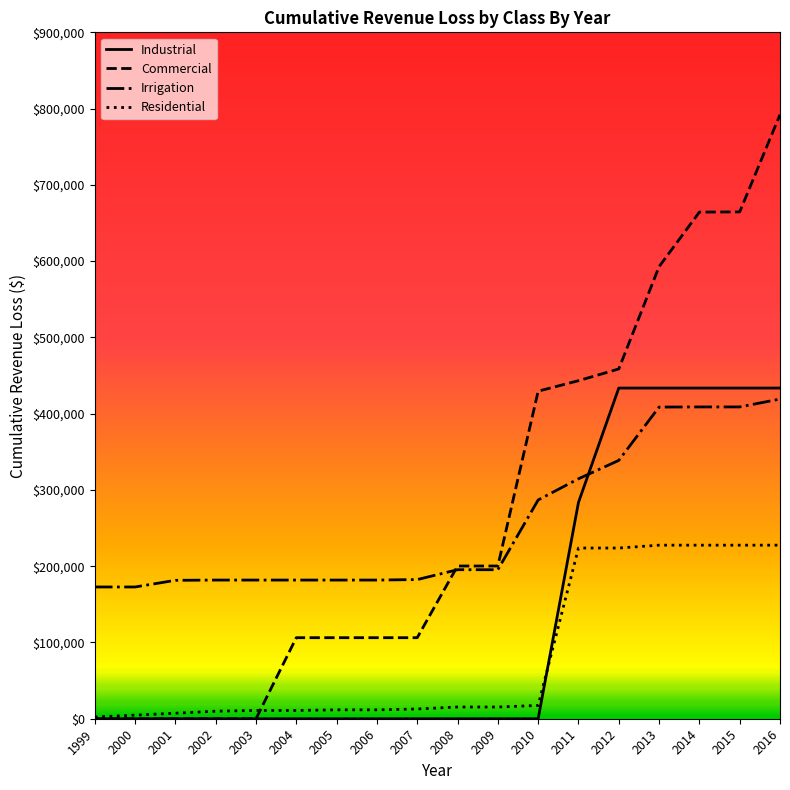

True or false: Irrigation and Industrial intersect in this chart.

True